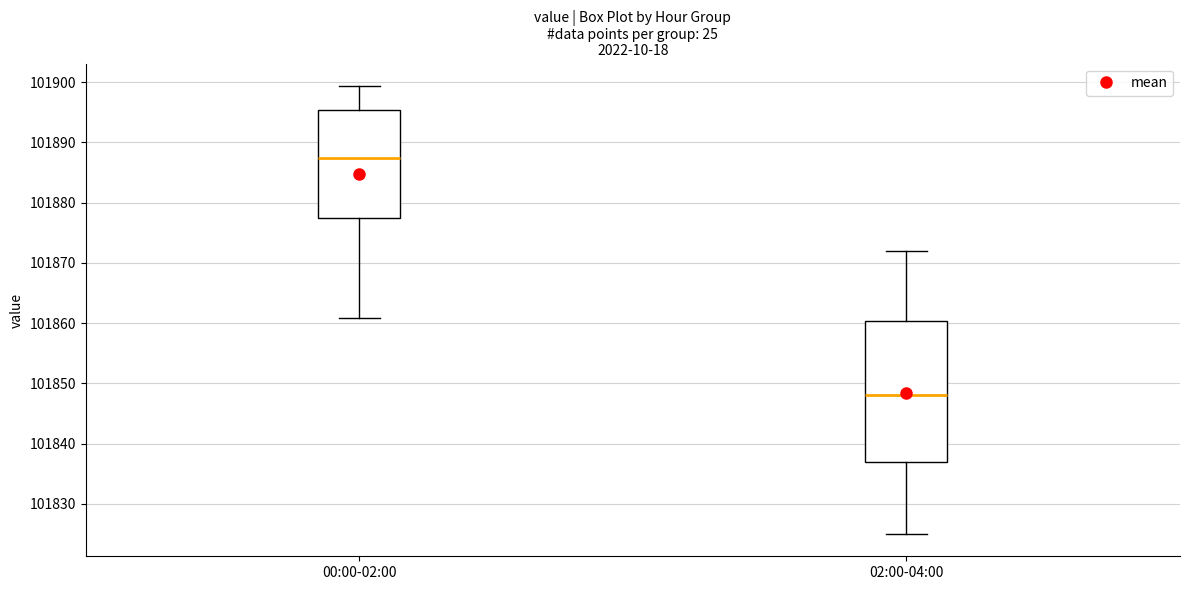

Reading left to right, read every box against the y-axis: the position of its median line, the range the box covers, and the ends of its whiskers. The values are not printed on the chart, so give them approximately, as read against the axis.

00:00-02:00: median 101887, box 101878 to 101895, whiskers 101861 to 101899
02:00-04:00: median 101848, box 101837 to 101860, whiskers 101825 to 101872